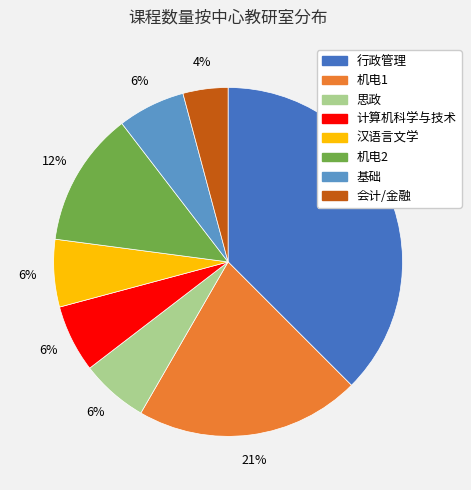

Does 机电1 account for over 50% of the chart?

No